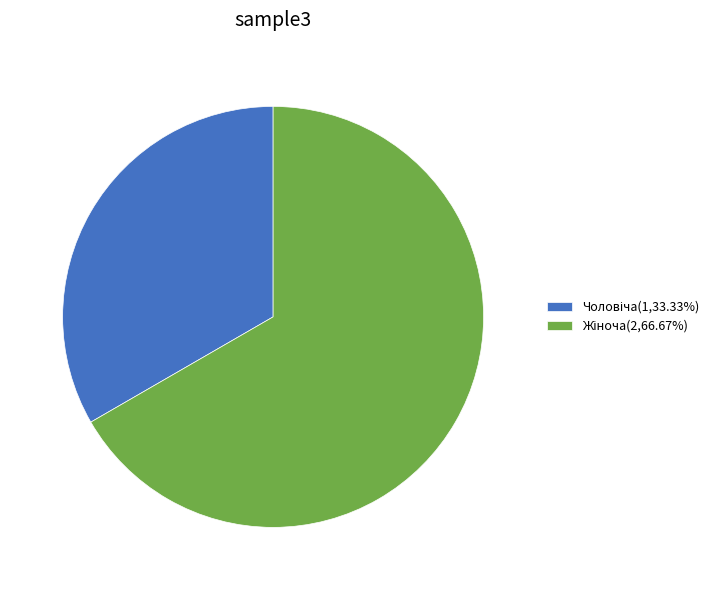

Is there a majority slice in this chart?

Yes